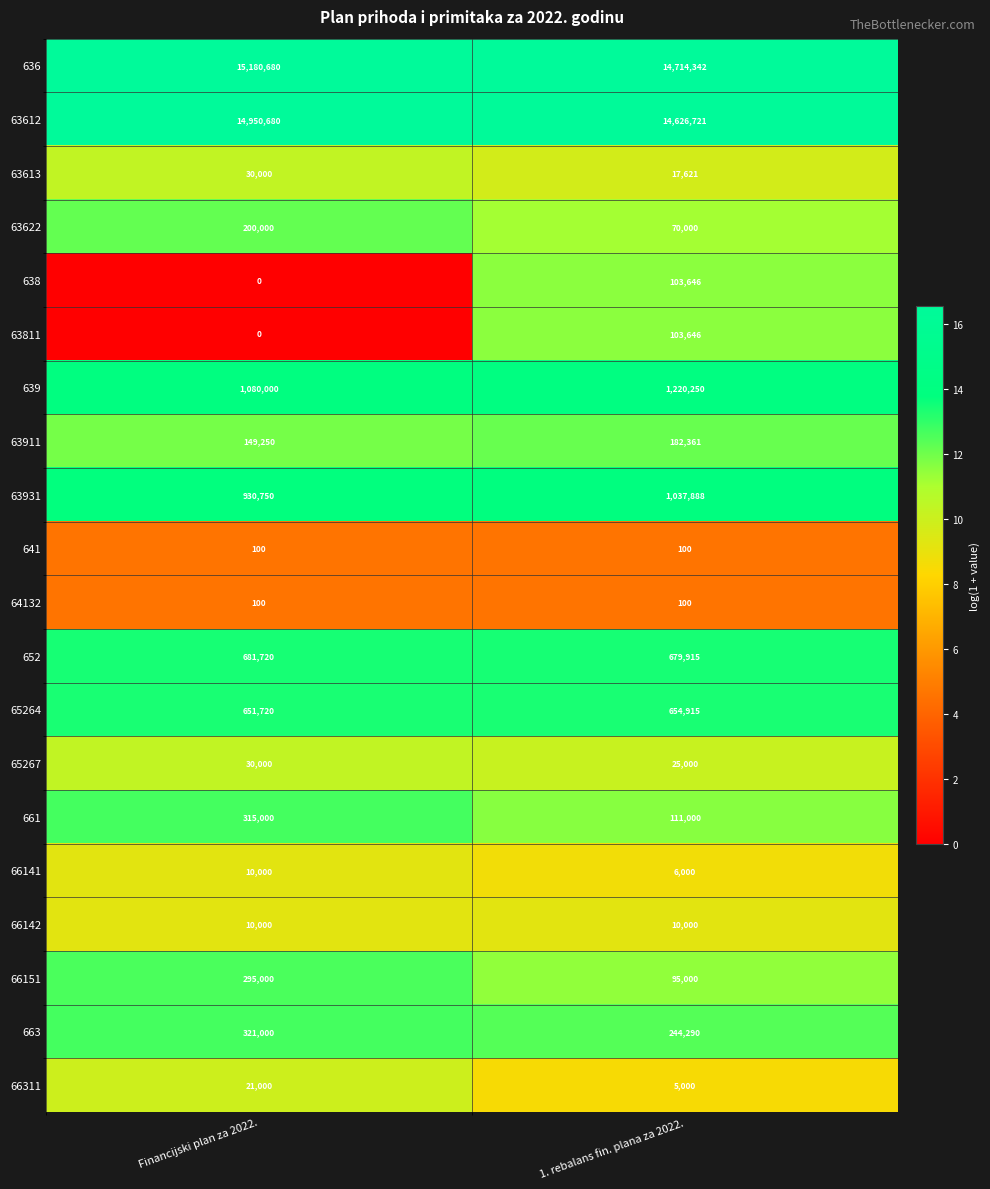

Which series changed the most between Financijski plan za 2022. and 1. rebalans fin. plana za 2022.?

636